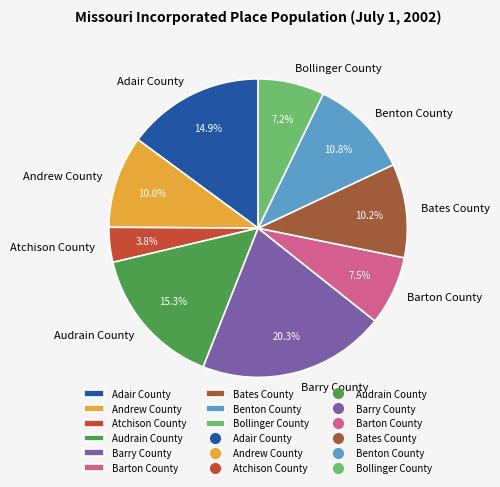

What is the ratio of the value at Benton County to the value at Barton County?

1.4